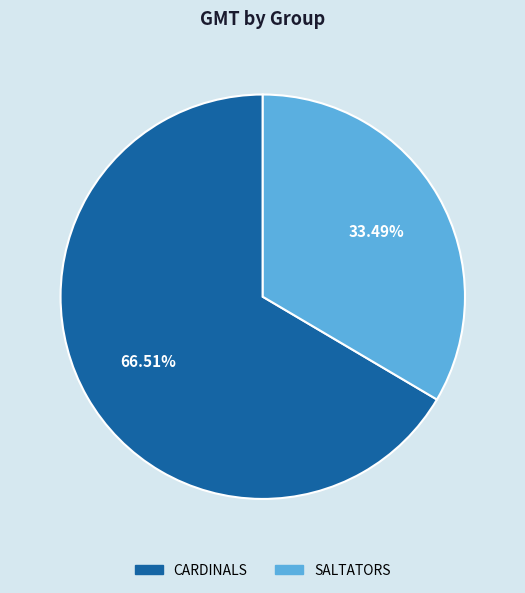

Rank the categories by value from lowest to highest.

SALTATORS, CARDINALS